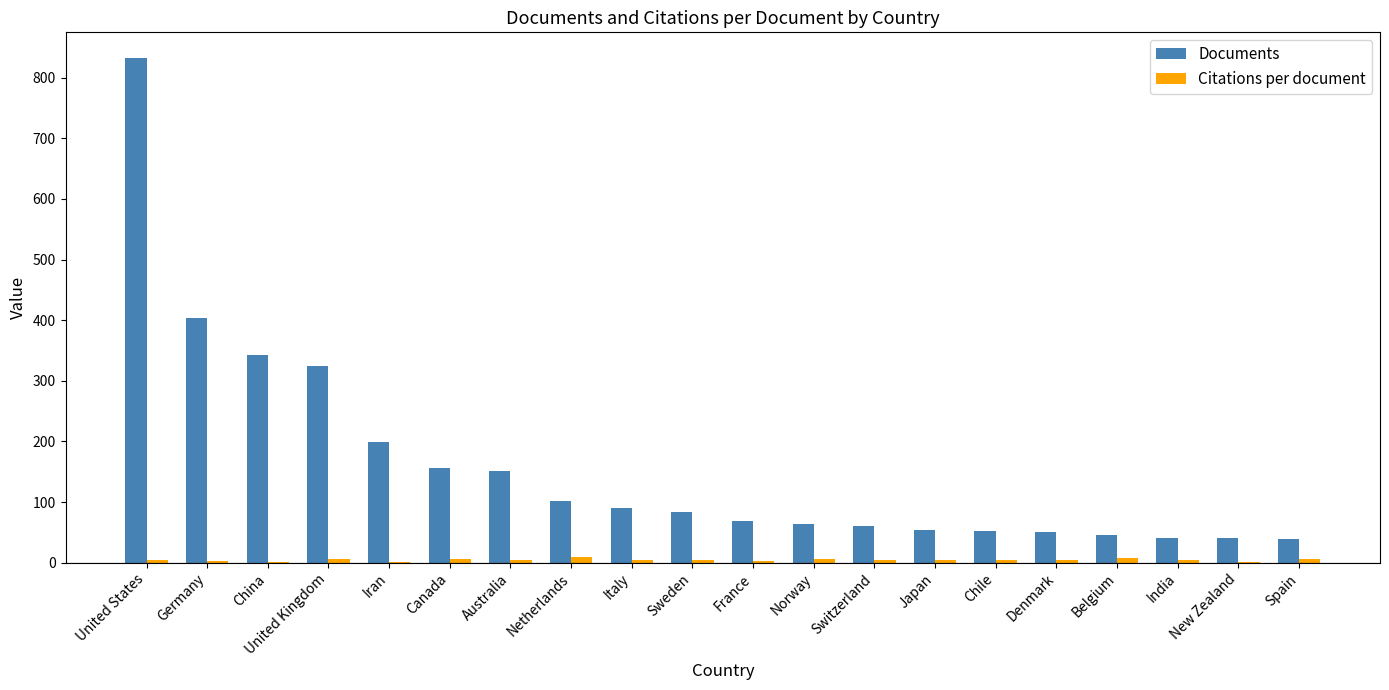

At which label is Documents closest to 436?

Germany